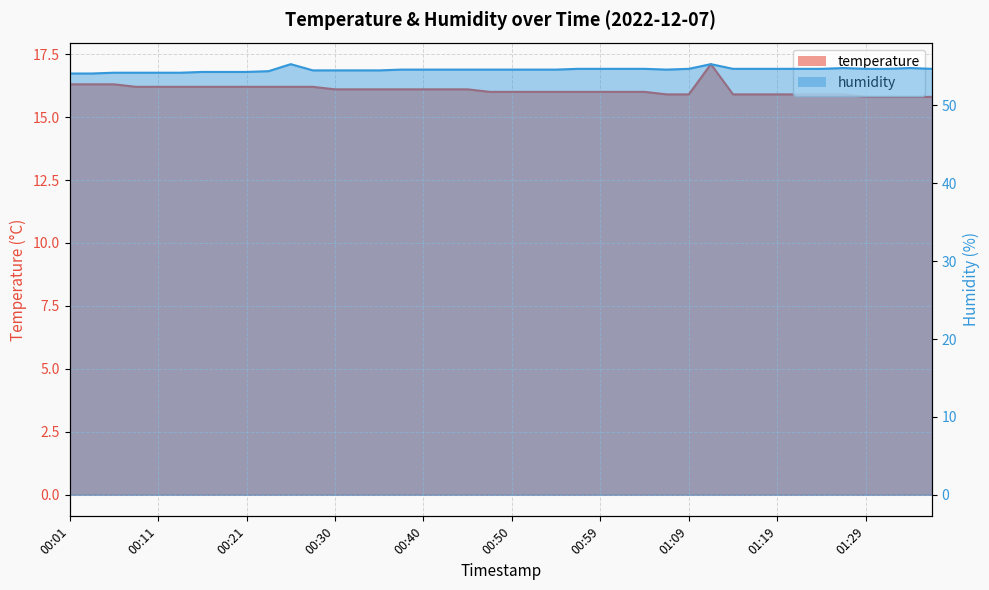

True or false: temperature and humidity cross at least once.

False